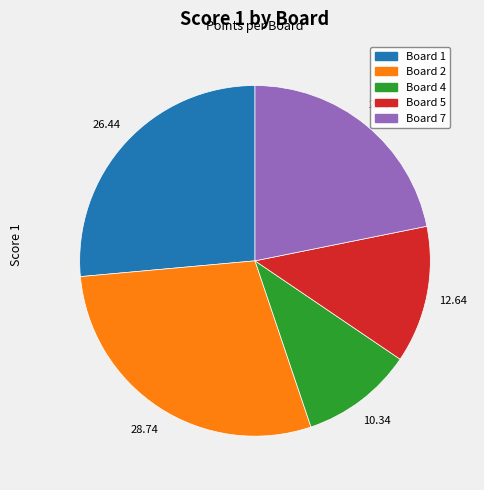

Is there any slice that represents more than half of the pie?

No